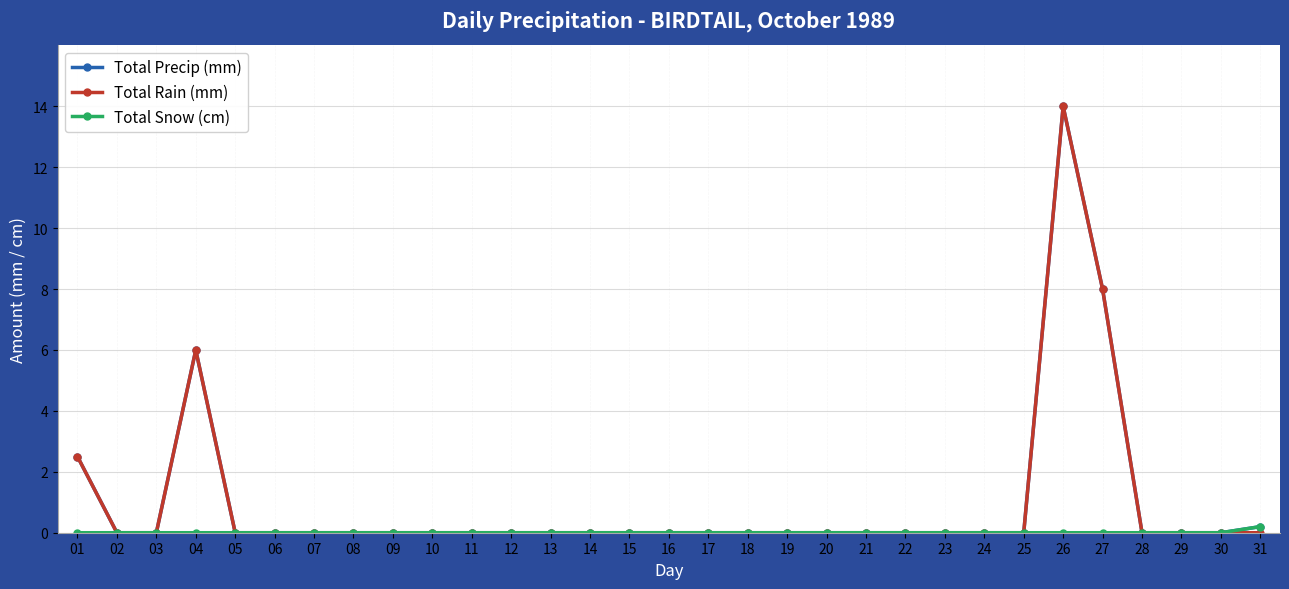

How many series are shown in this chart?

3